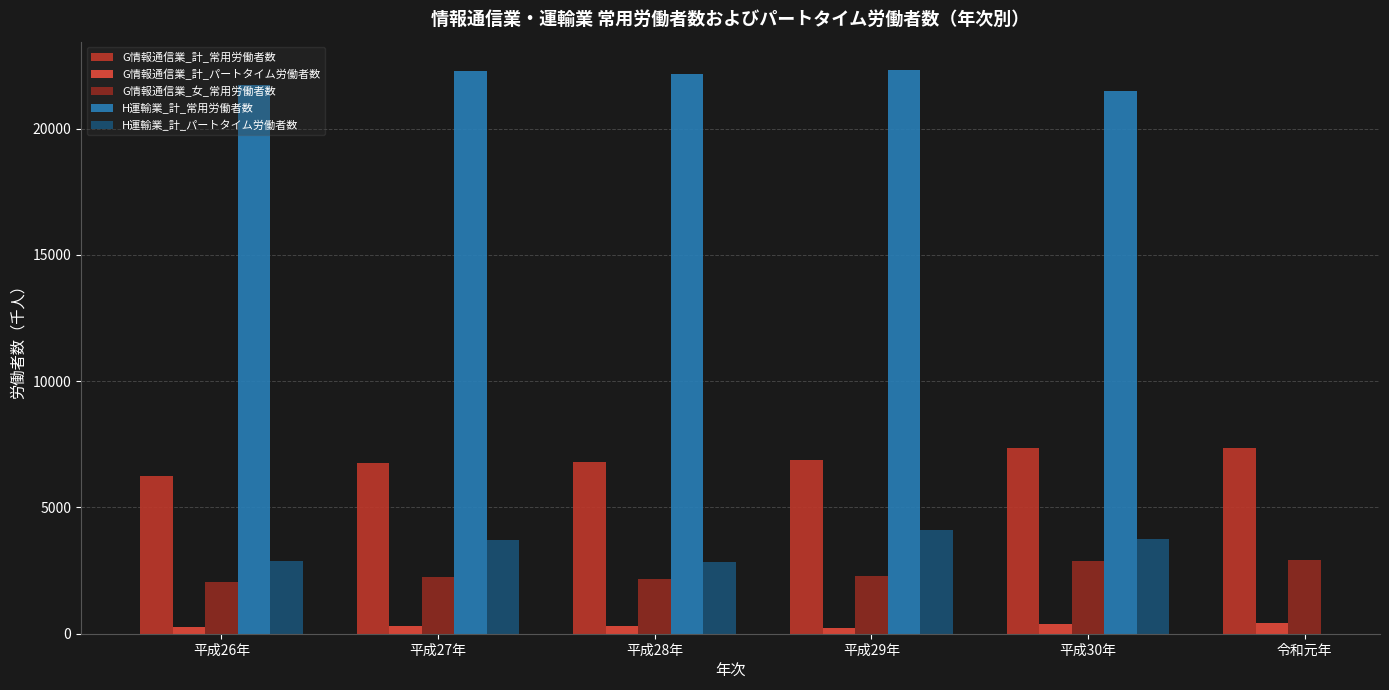

The value of H運輸業_計_常用労働者数 at 平成29年 is 11035.5. True or false?

False